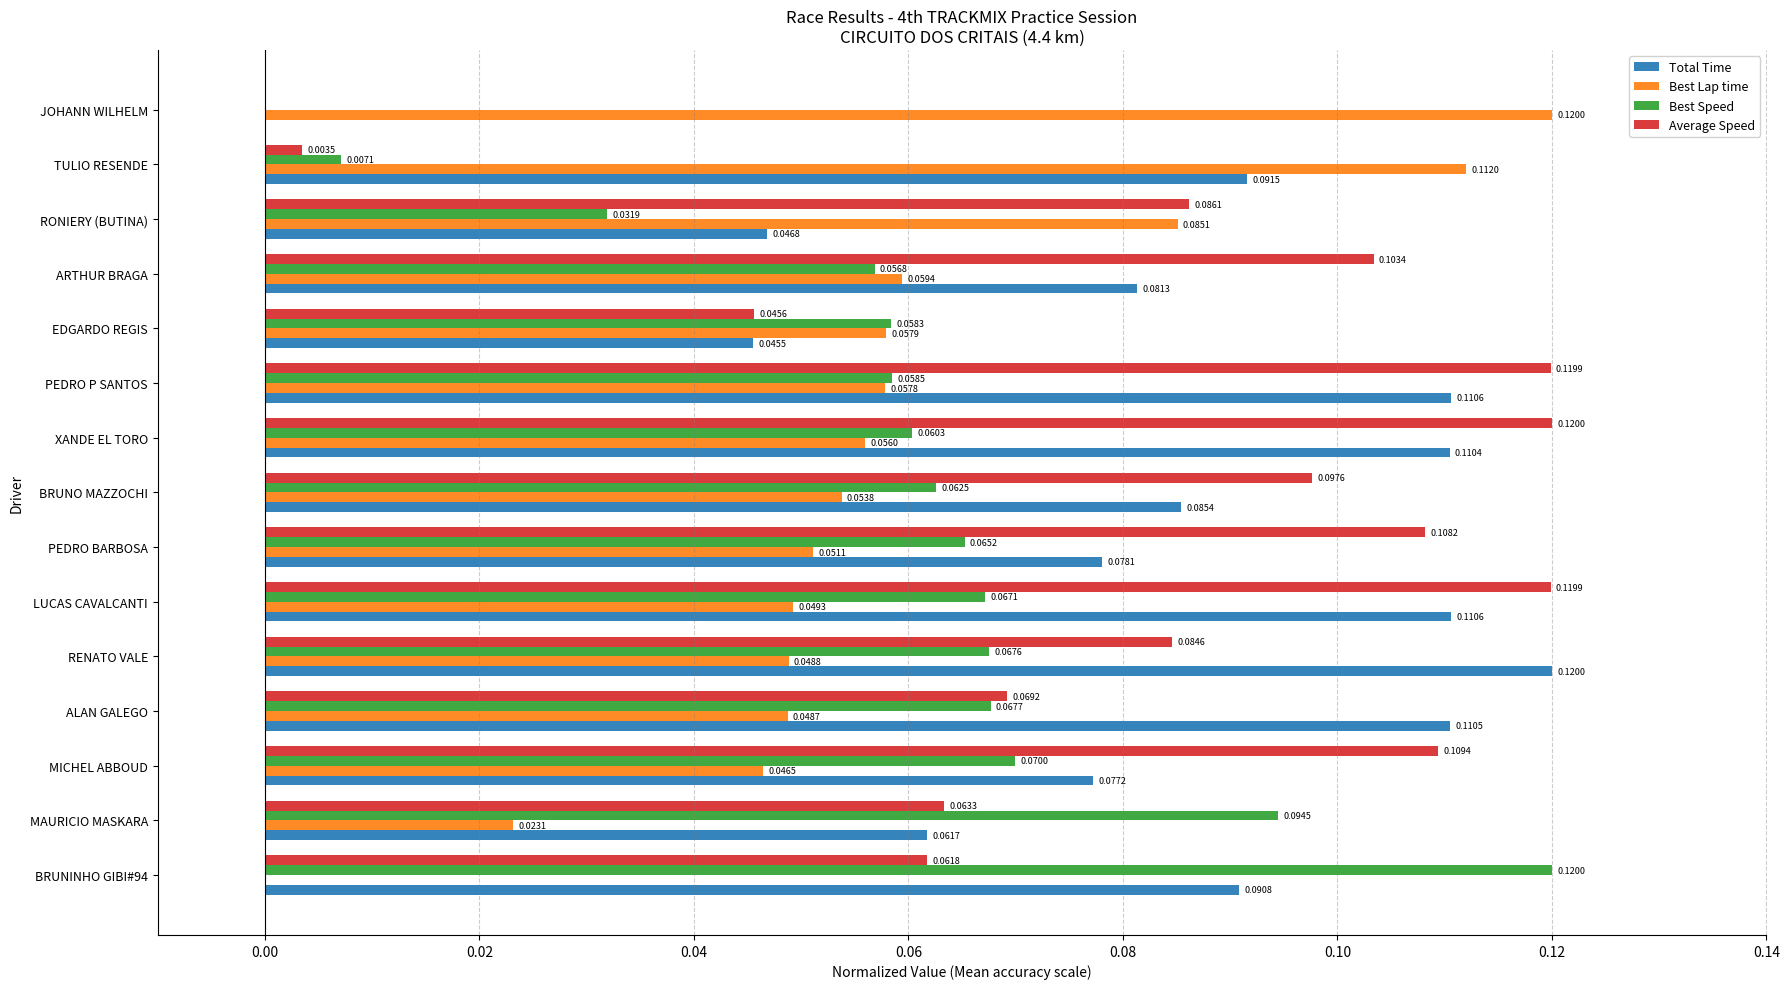

Which series changed the most between PEDRO P SANTOS and ARTHUR BRAGA?

Total Time